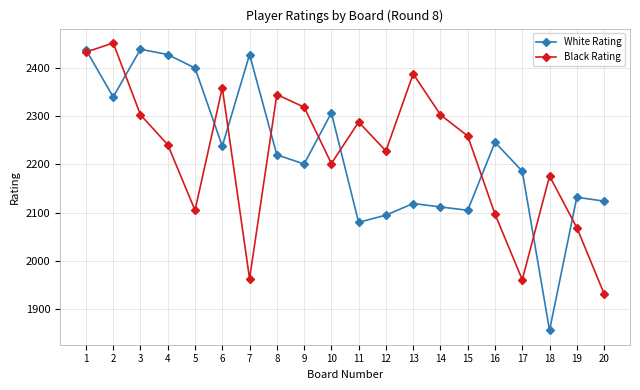

At which label does Black Rating reach its peak?

2